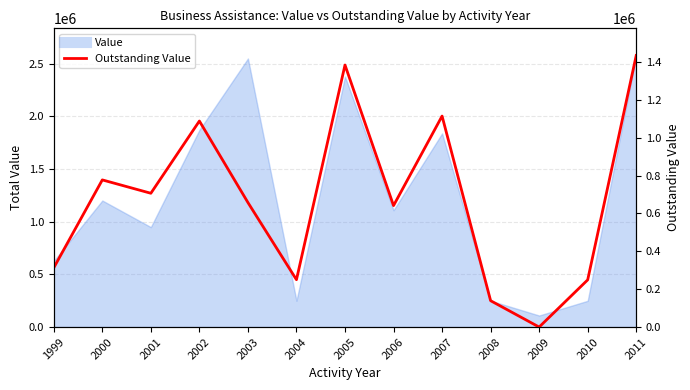

Which category has the highest value across all series?

2011